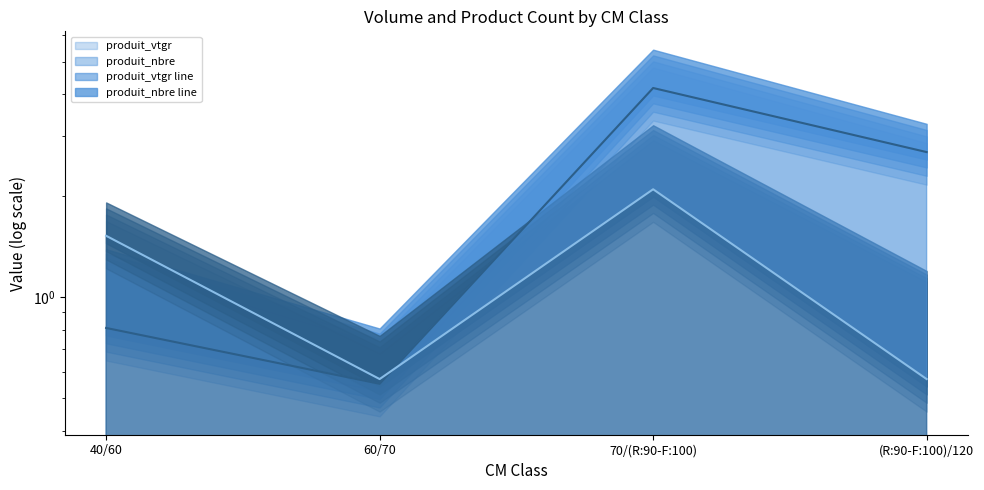

What is the sum of the produit_nbre line values at 40/60 and (R:90-F:100)/120?

2.1